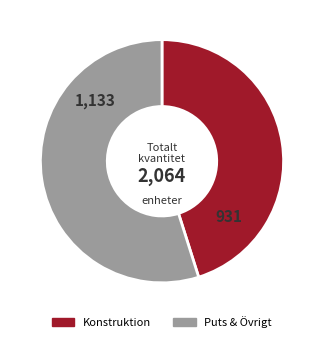

True or false: Puts & Övrigt accounts for 55% of the total.

True